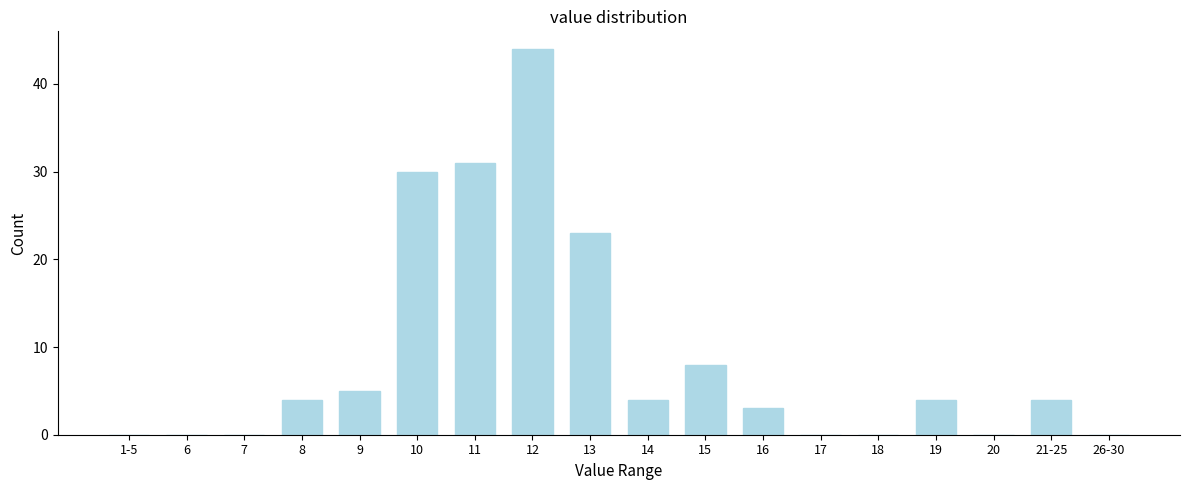

Reading right to left, what are all the values shown in this chart?

26-30=0	21-25=4	20=0	19=4	18=0	17=0	16=3	15=8	14=4	13=23	12=44	11=31	10=30	9=5	8=4	7=0	6=0	1-5=0